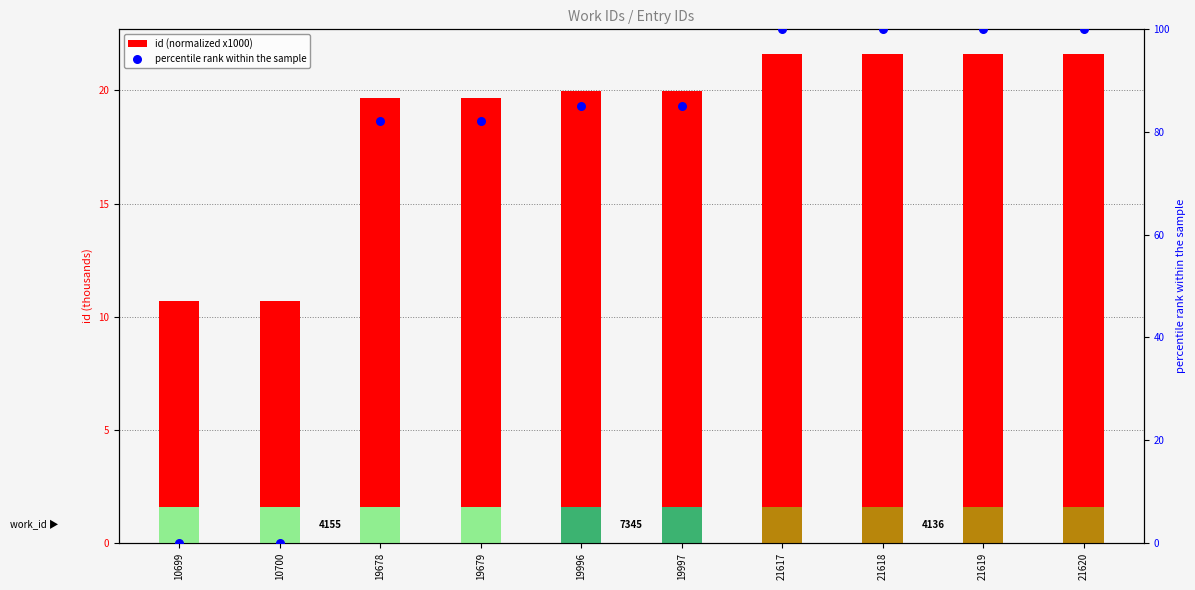

Which series contains the lowest Y value?

percentile rank within the sample